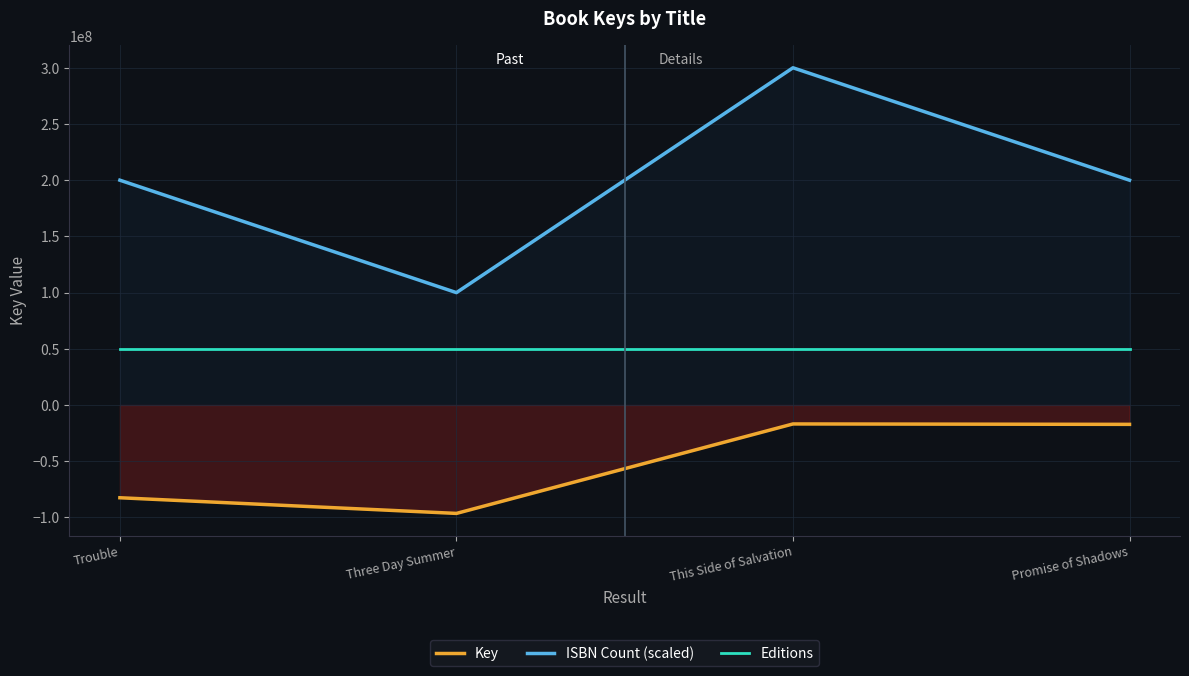

Where is the first local minimum for ISBN Count (scaled)?

Three Day Summer